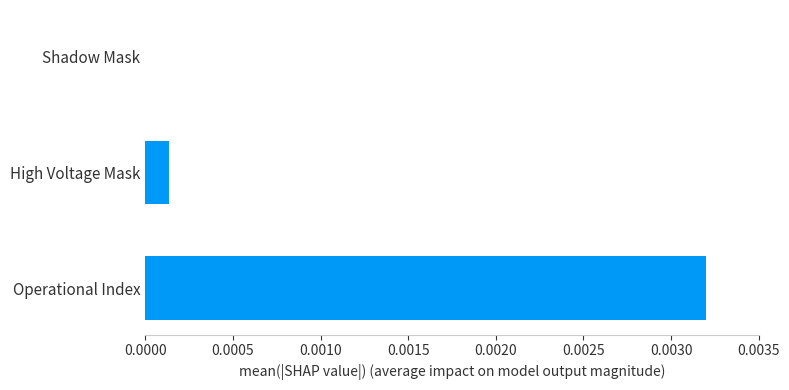

True or false: the data shows 0.0 at High Voltage Mask.

True